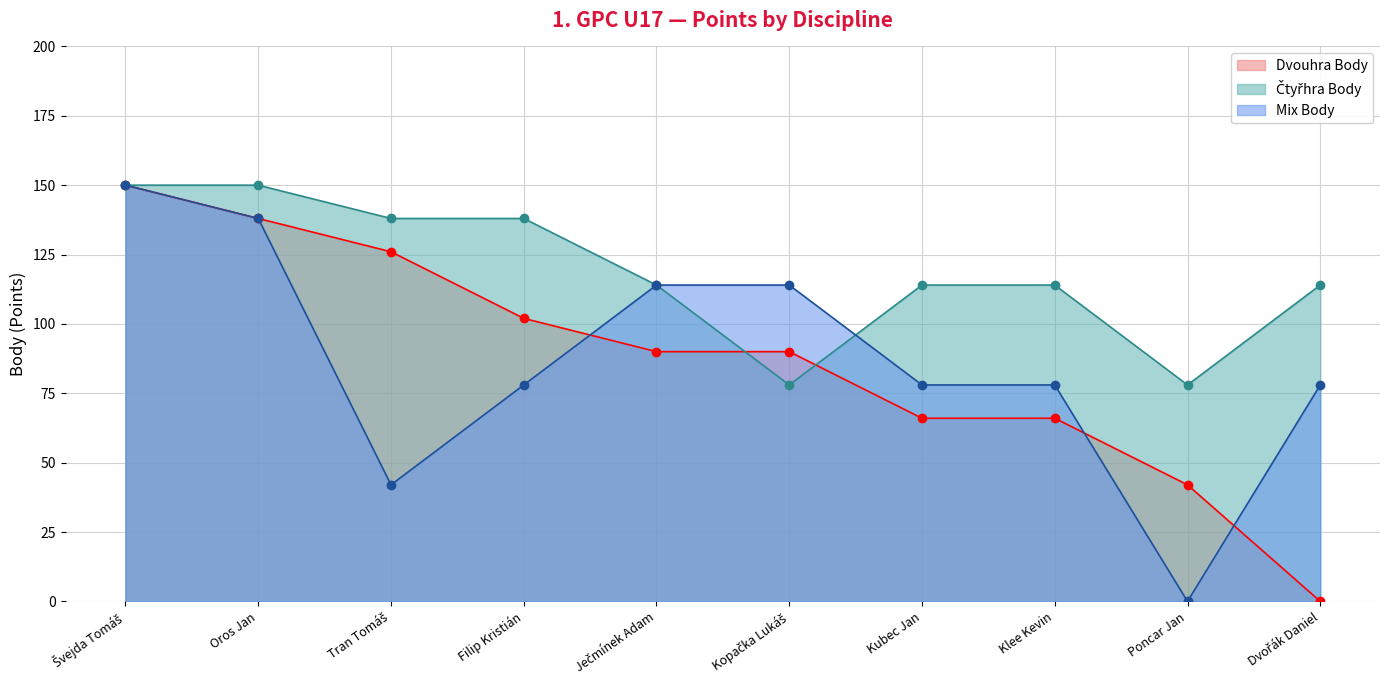

At which category is the sum across all series the highest?

Švejda Tomáš